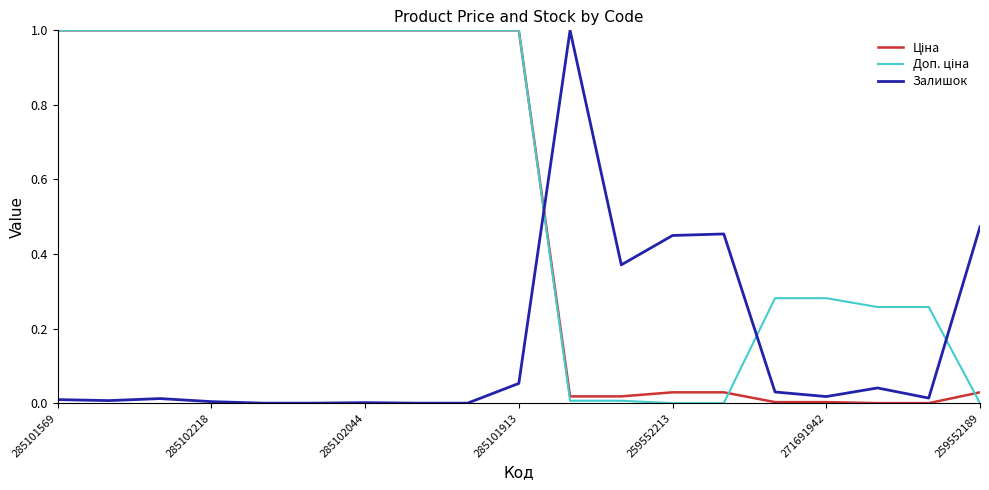

Reading left to right, what are all the values shown in this chart?

Ціна: 1.0	1.0	1.0	1.0	1.0	1.0	1.0	1.0	1.0	1.0	0.0	0.0	0.0	0.0	0.0	0.0	0.0	0.0	0.0
Доп. ціна: 1.0	1.0	1.0	1.0	1.0	1.0	1.0	1.0	1.0	1.0	0.0	0.0	0.0	0.0	0.3	0.3	0.3	0.3	0.0
Залишок: 0.0	0.0	0.0	0.0	0.0	0.0	0.0	0.0	0.0	0.1	1.0	0.4	0.4	0.5	0.0	0.0	0.0	0.0	0.5